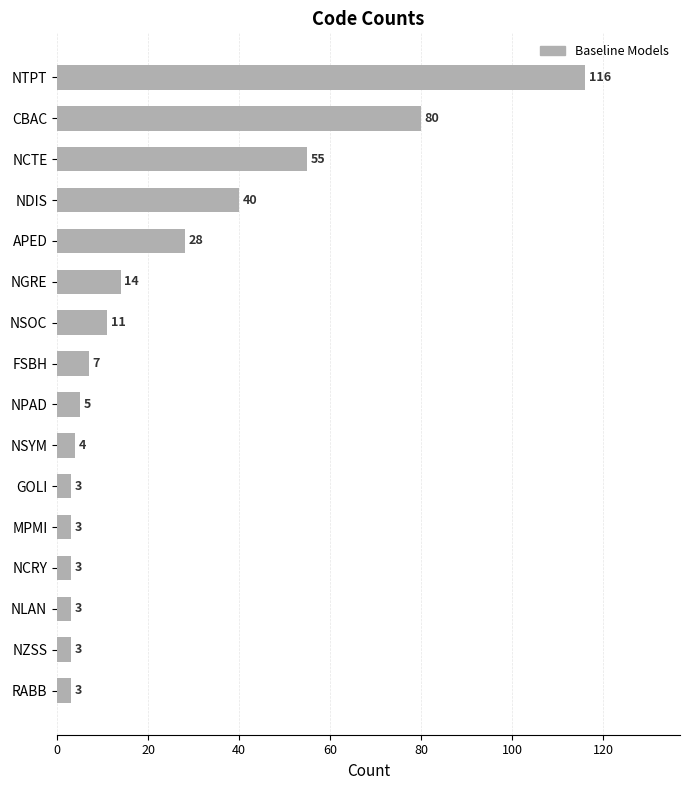

What is the label of the 1st bar from the bottom?

RABB